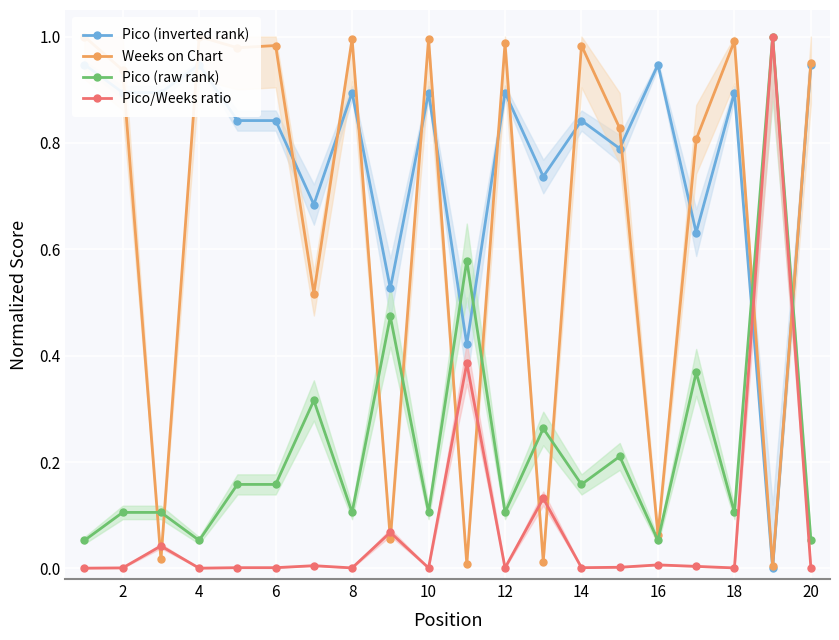

What is the maximum value for Pico/Weeks ratio?

1.0